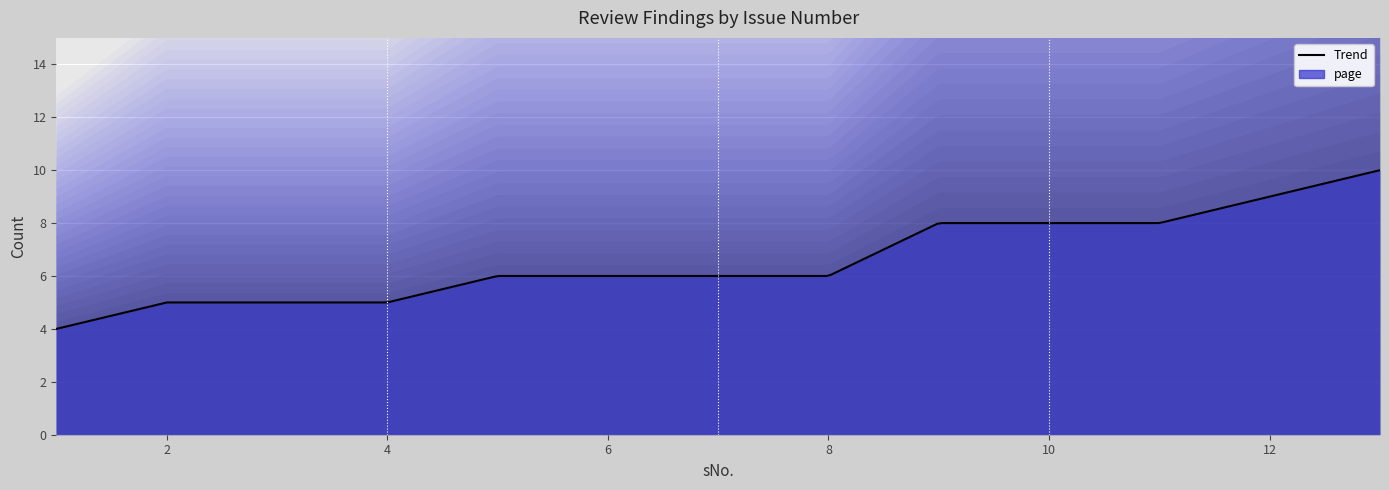

Between 12 and 2, which is larger?

12